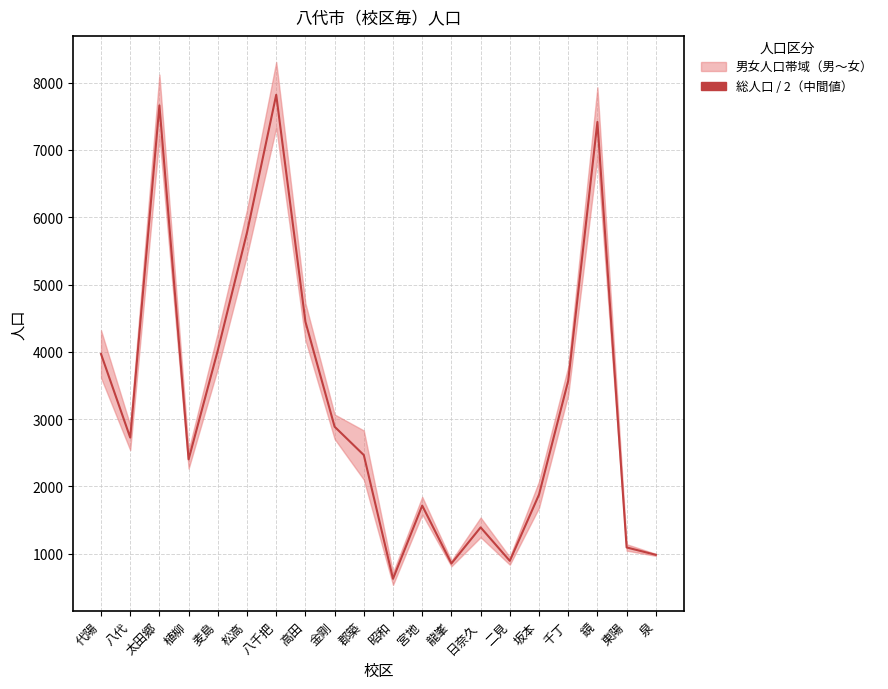

What is the difference between the second highest and minimum values?

7036.5